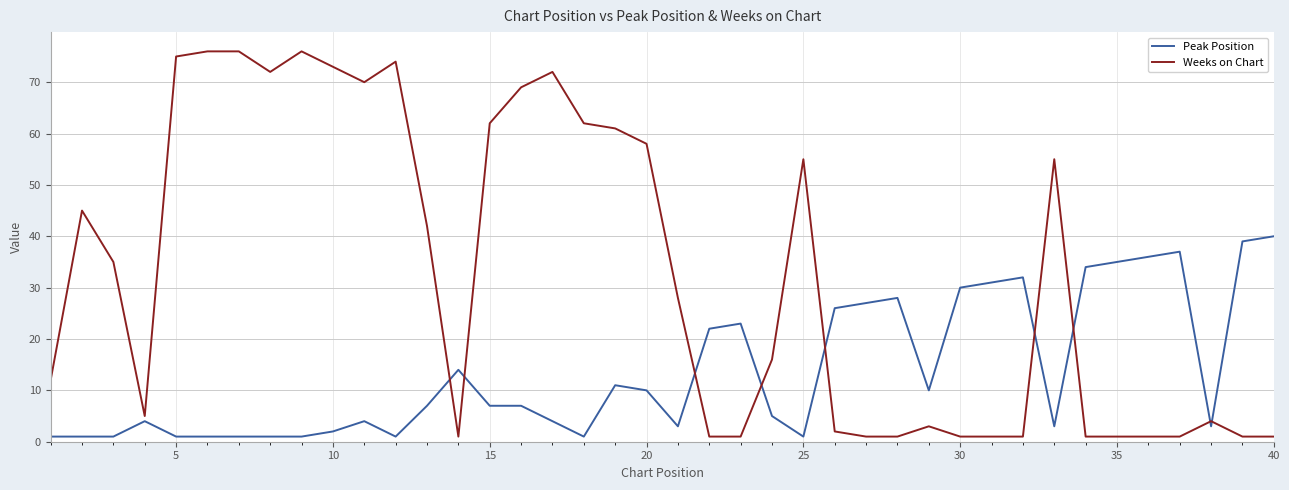

How many lines are shown in the chart?

2